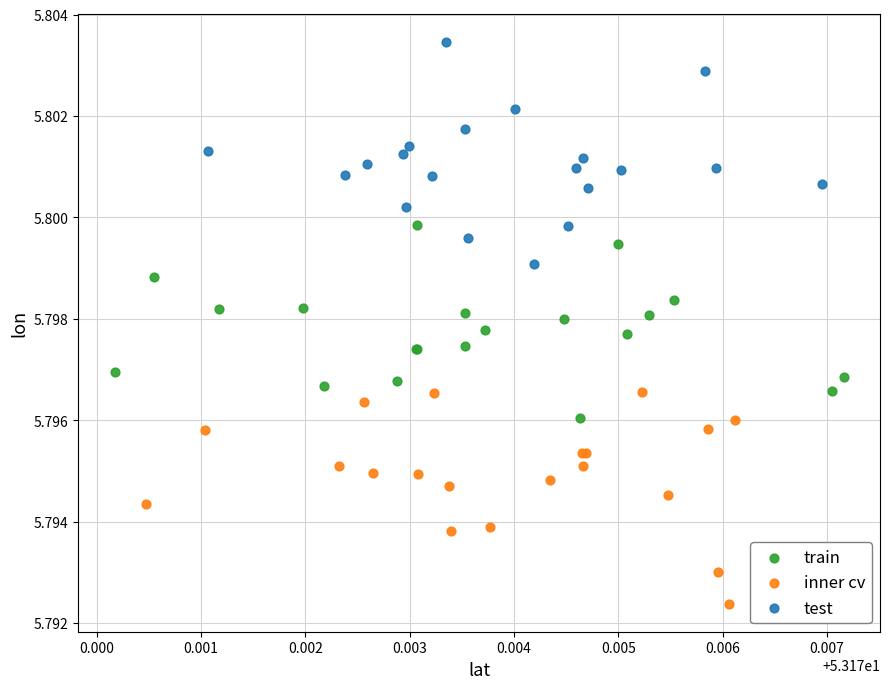

Which series has the widest spread of Y values?

test